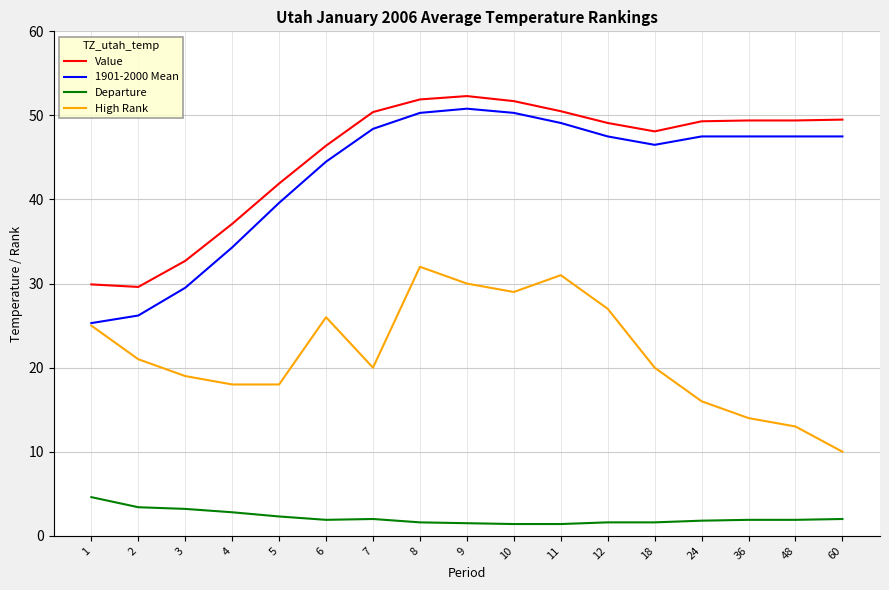

Which series has the largest total across all categories?

Value